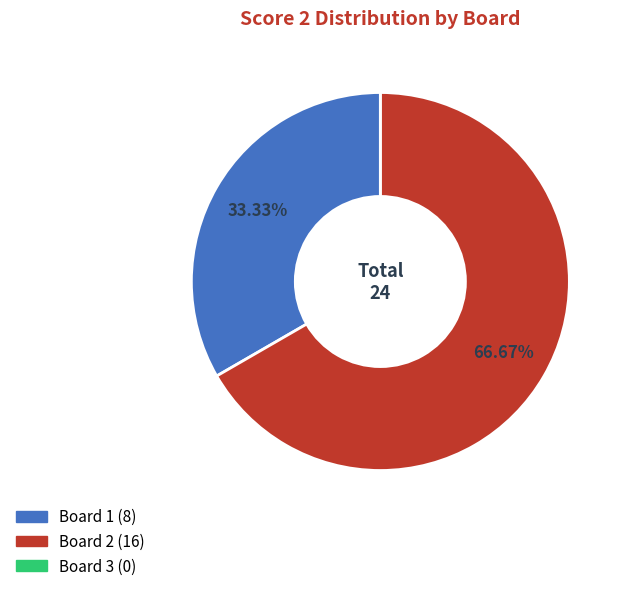

Is it true that Board 2 is 74% of the pie?

False